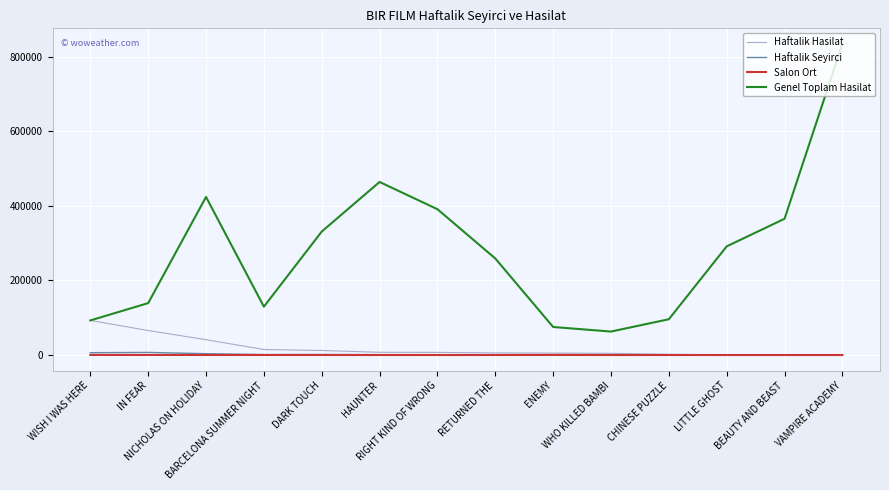

Is this an area chart (filled region under the line)?

No